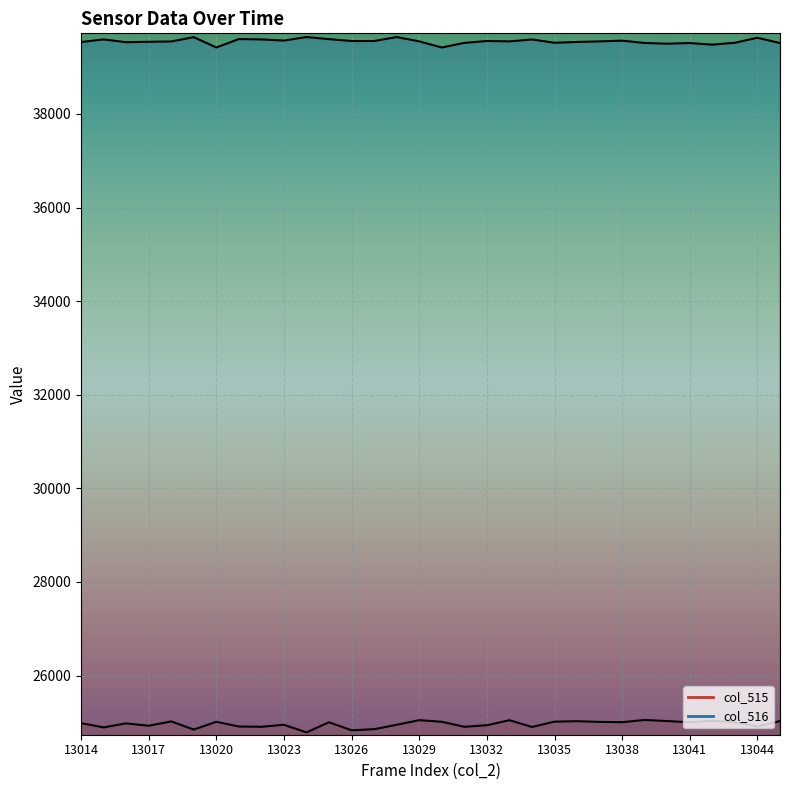

How many values in the col_516 series are below 39550?

15